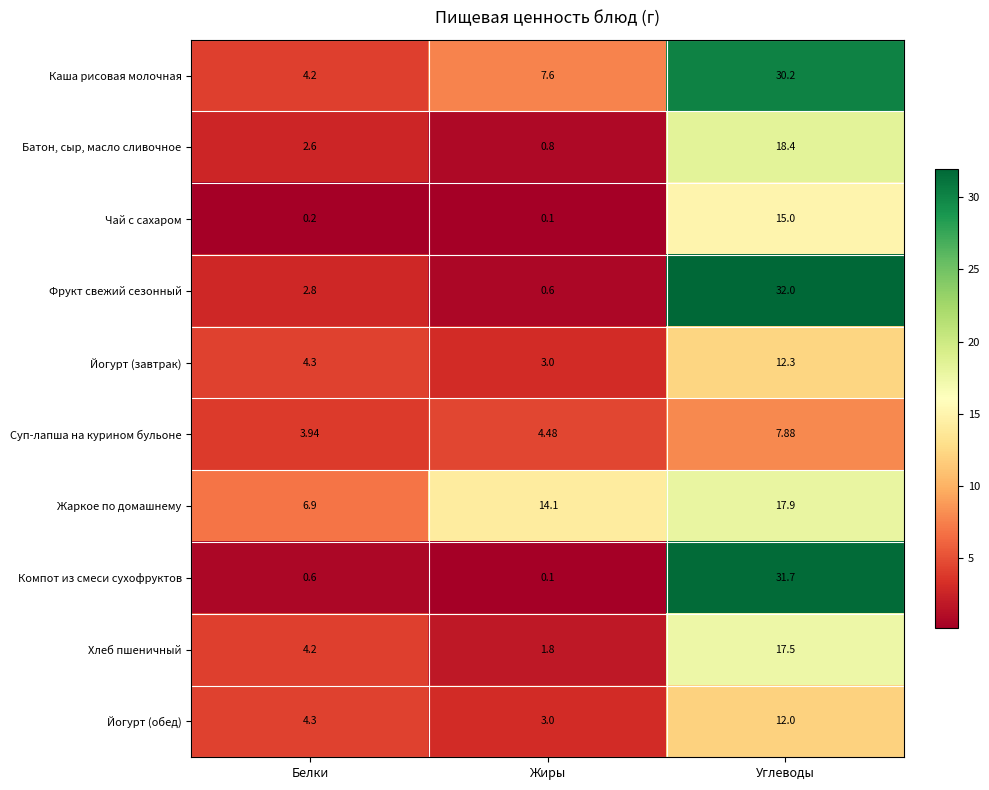

Which series has the widest spread of values?

Компот из смеси сухофруктов